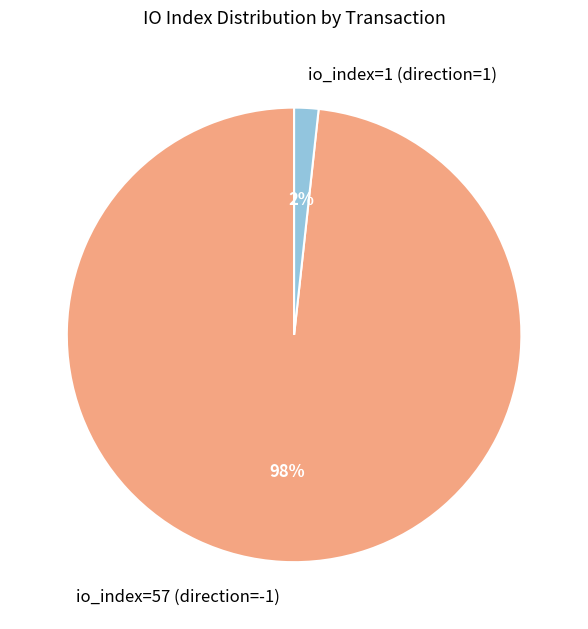

Which category has the smallest portion of the pie?

io_index=1 (direction=1)